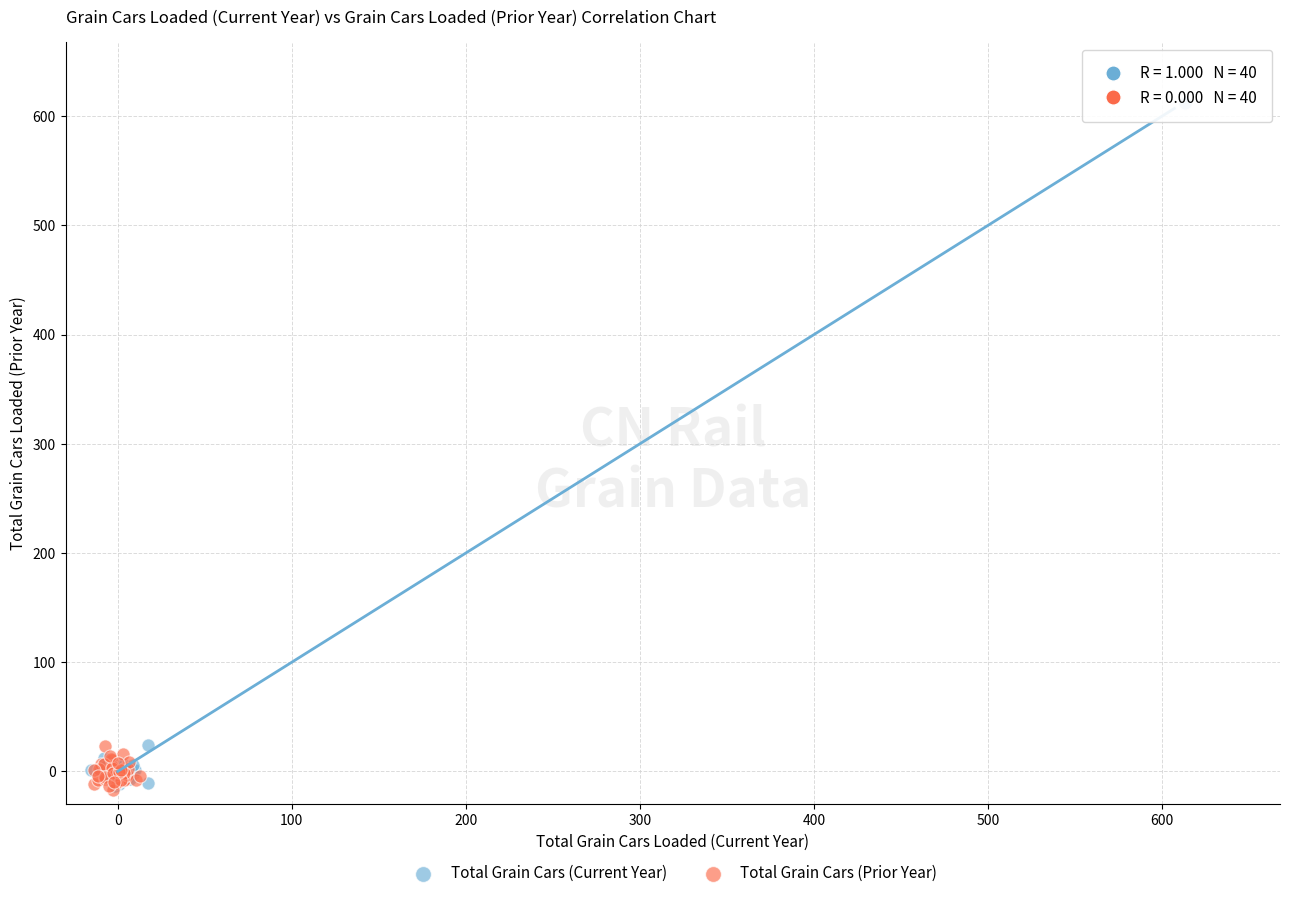

Which series has the widest spread of Y values?

Total Grain Cars (Current Year)